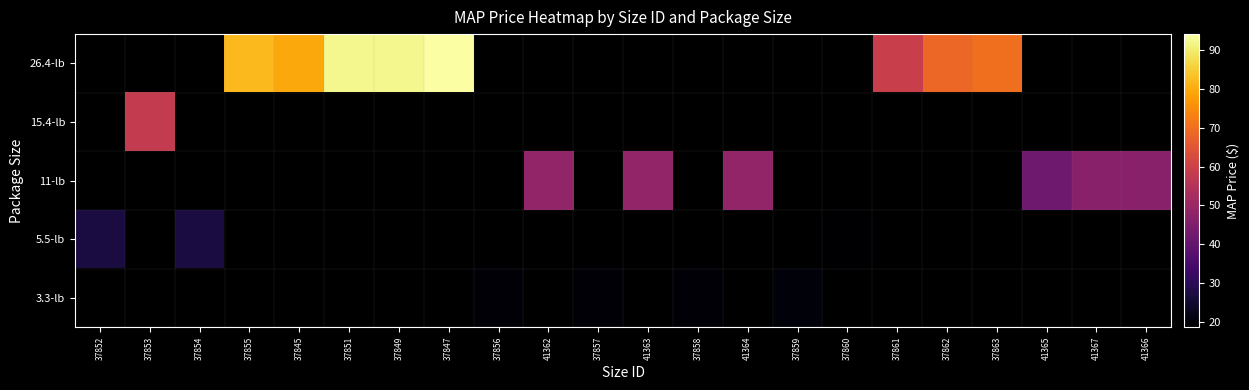

Which category has the highest value across all series?

37847